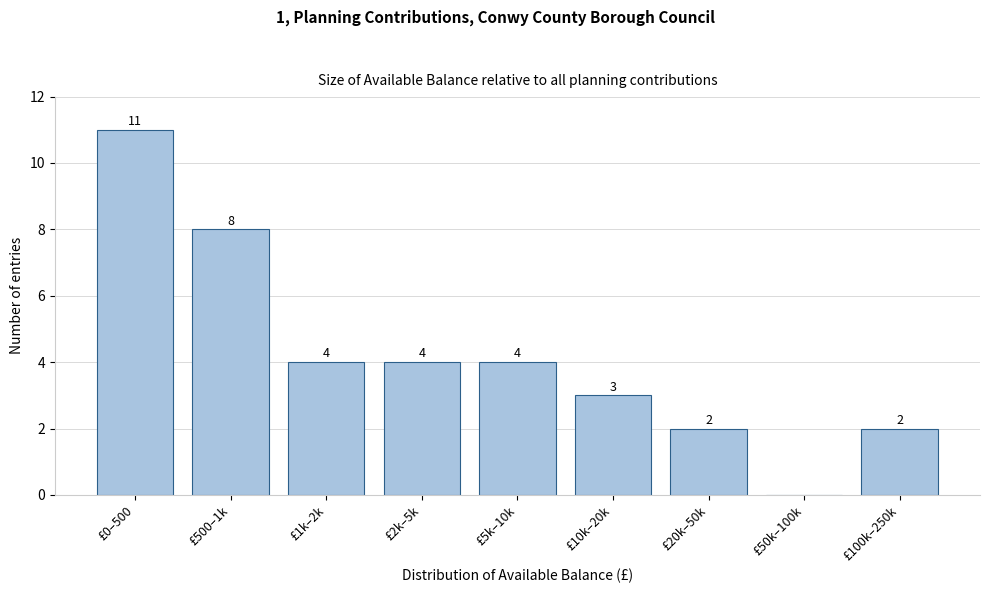

Reading right to left, list all the values displayed in this chart.

£100k–250k=2	£50k–100k=0	£20k–50k=2	£10k–20k=3	£5k–10k=4	£2k–5k=4	£1k–2k=4	£500–1k=8	£0–500=11